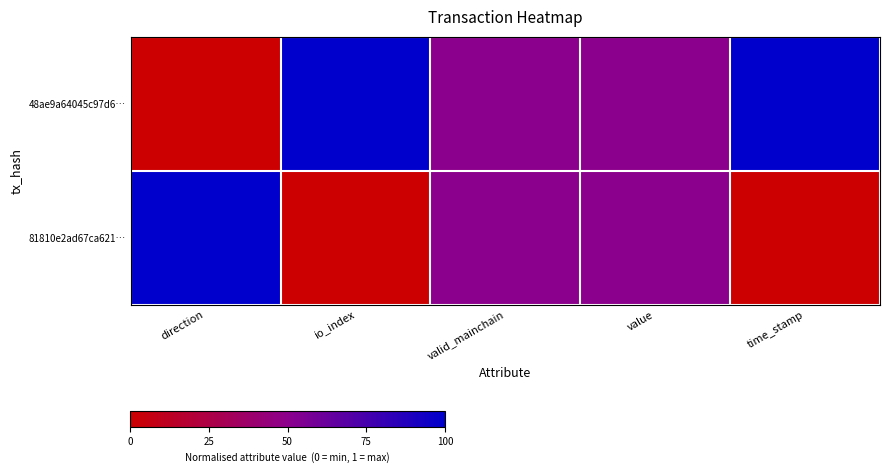

Count the number of categories in the chart.

5